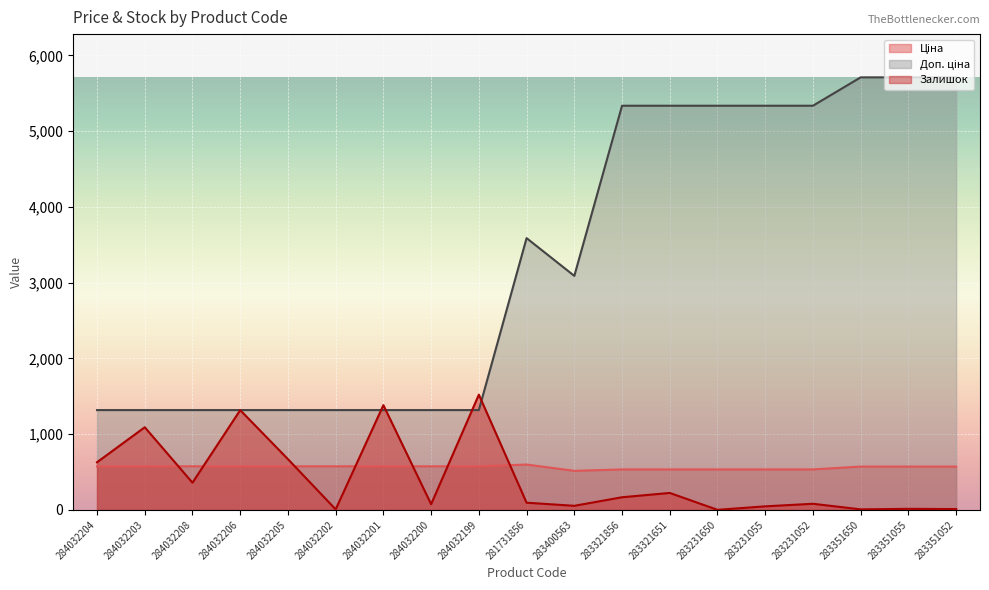

List the series in order of their peak value, highest first.

Доп. ціна, Залишок, Ціна